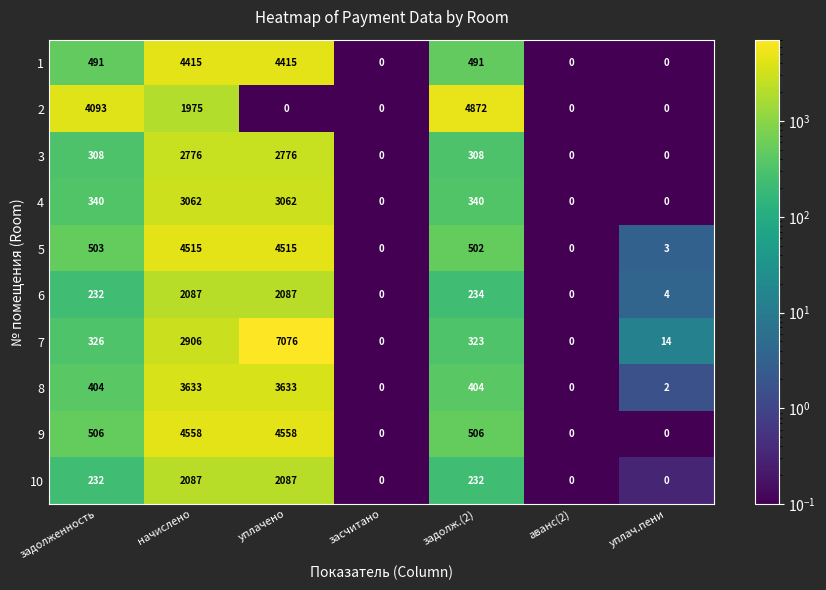

Is the value of 2 at уплачено greater than the value of 7 at задолженность?

No